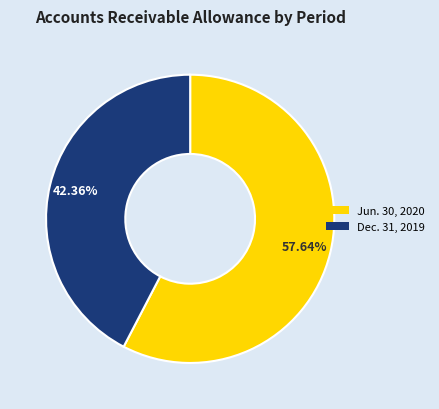

Which category accounts for the majority?

Jun. 30, 2020